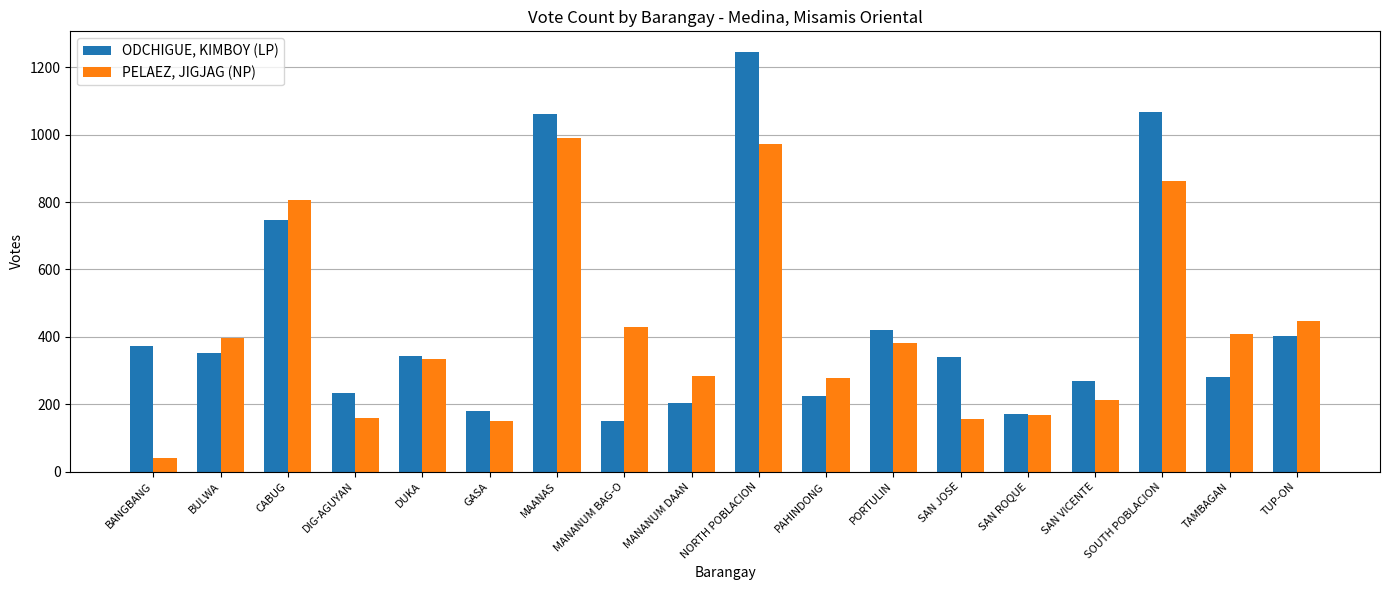

Rank the series by their average value, from highest to lowest.

ODCHIGUE, KIMBOY (LP), PELAEZ, JIGJAG (NP)